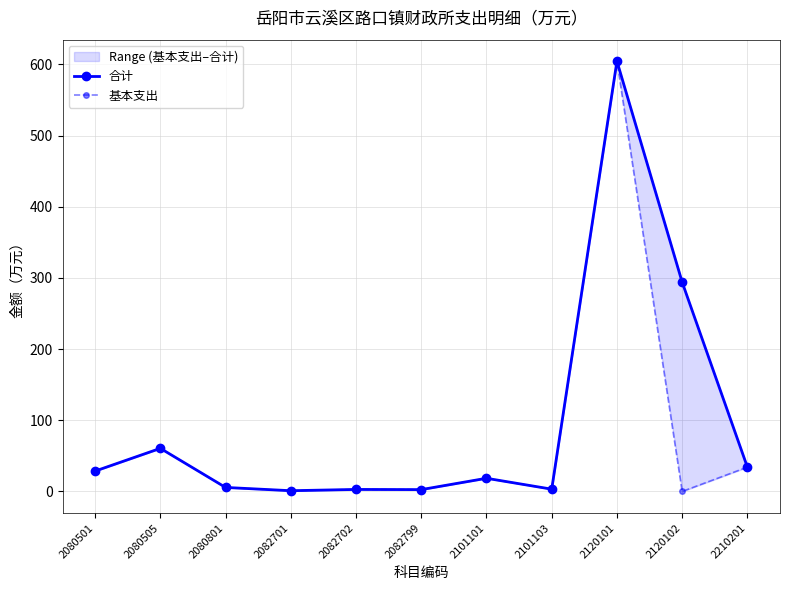

What is the sum of the 基本支出 values at 2082702 and 2080505?

63.4